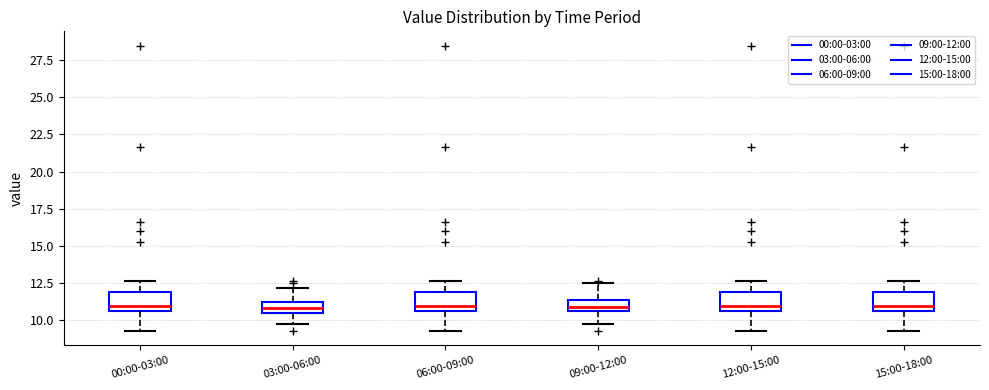

Reading left to right, read every box against the y-axis: the position of its median line, the range the box covers, and the ends of its whiskers. The values are not printed on the chart, so give them approximately, as read against the axis.

00:00-03:00: median 11.0, box 10.5 to 12.0, whiskers 9.5 to 12.5
03:00-06:00: median 11.0, box 10.5 to 11.5, whiskers 10.0 to 12.0
06:00-09:00: median 11.0, box 10.5 to 12.0, whiskers 9.5 to 12.5
09:00-12:00: median 11.0, box 10.5 to 11.5, whiskers 10.0 to 12.5
12:00-15:00: median 11.0, box 10.5 to 12.0, whiskers 9.5 to 12.5
15:00-18:00: median 11.0, box 10.5 to 12.0, whiskers 9.5 to 12.5